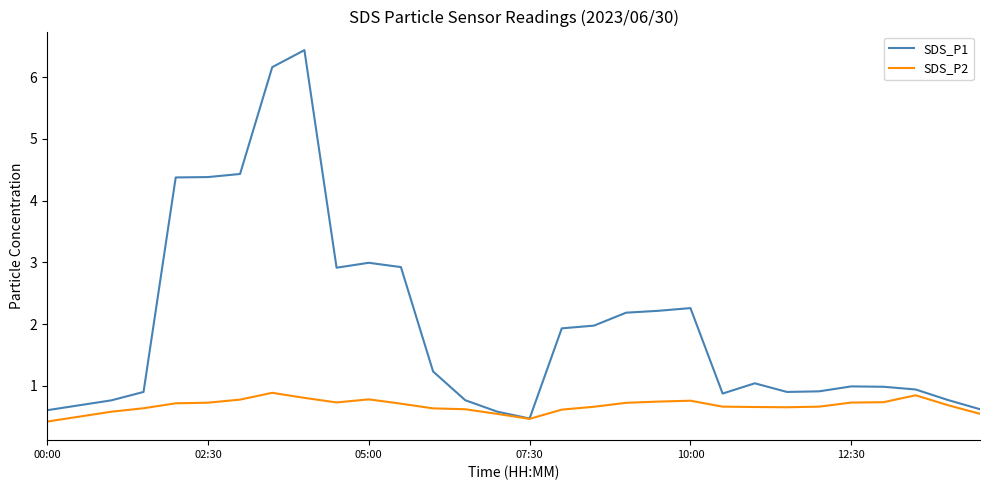

Which series has the largest range (max minus min)?

SDS_P1